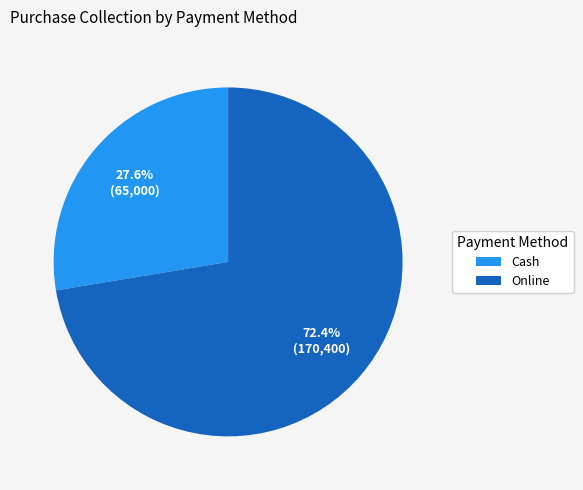

Is there a majority slice in this chart?

Yes